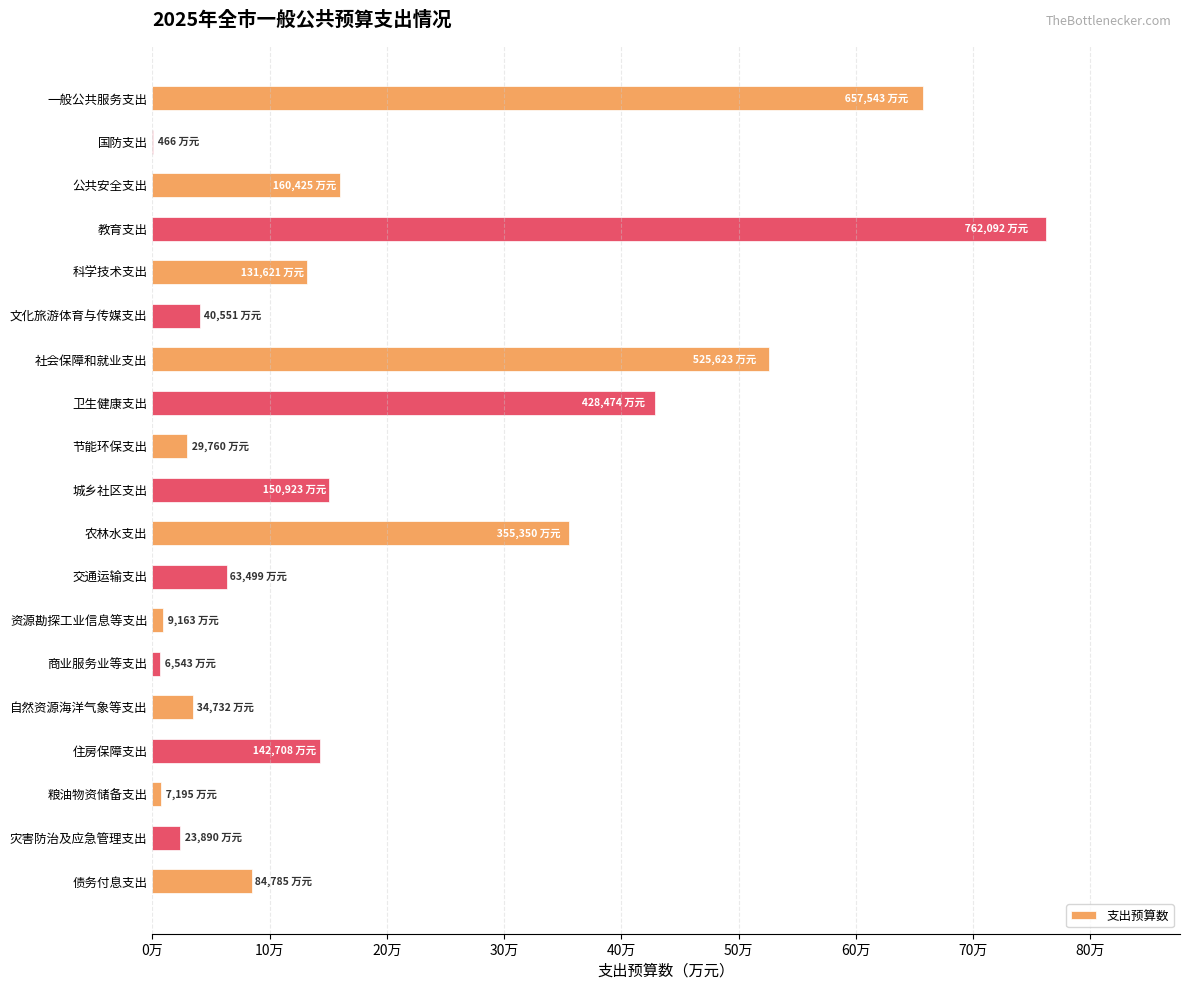

Which category has the highest value across all series?

教育支出